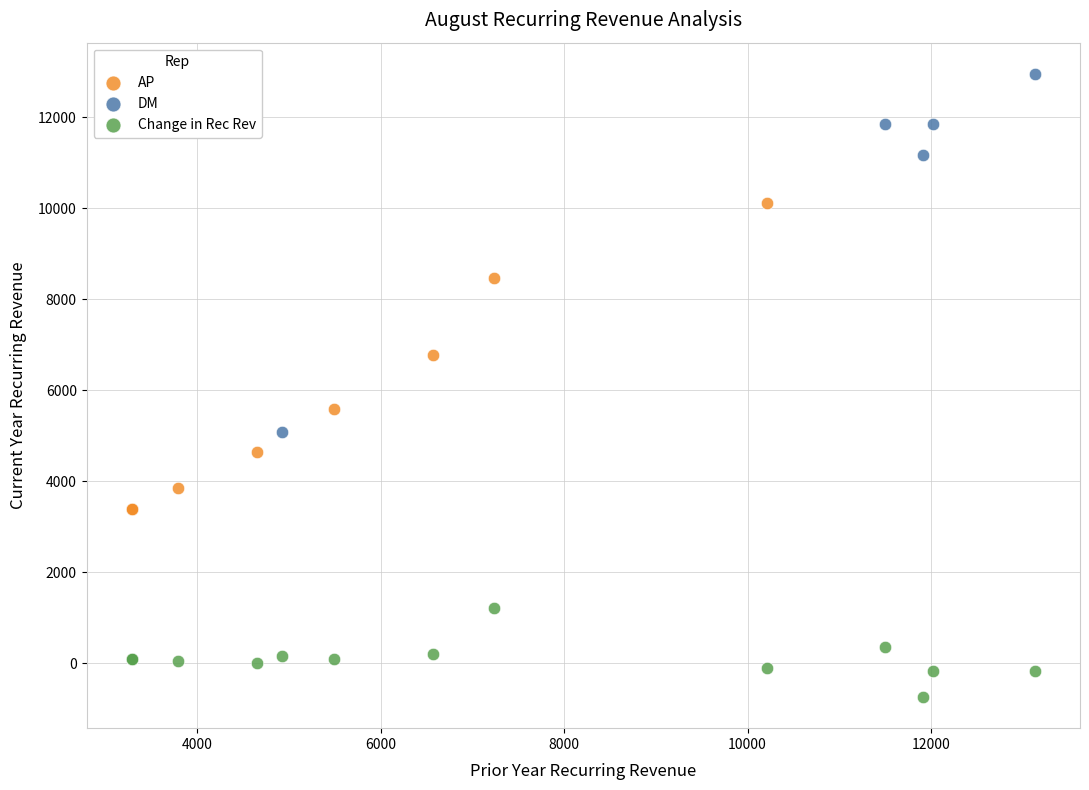

Which series contains the highest Y value?

DM